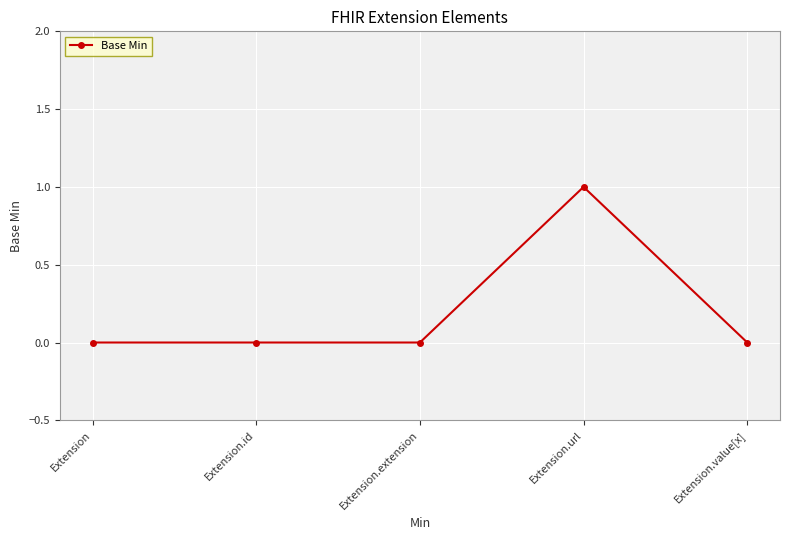

True or false: there are more than 2 points higher than both neighbors.

False